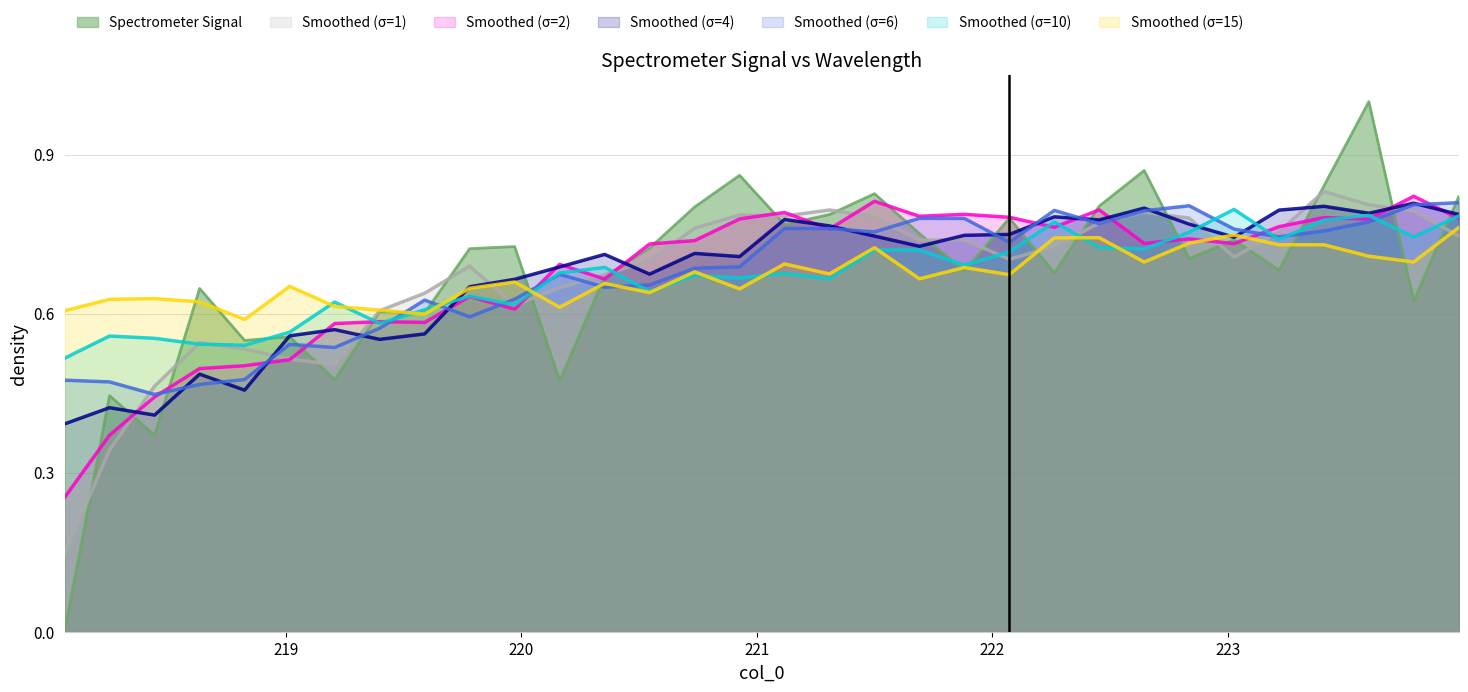

How many points are higher than both their immediate neighbors (excluding endpoints)?

11